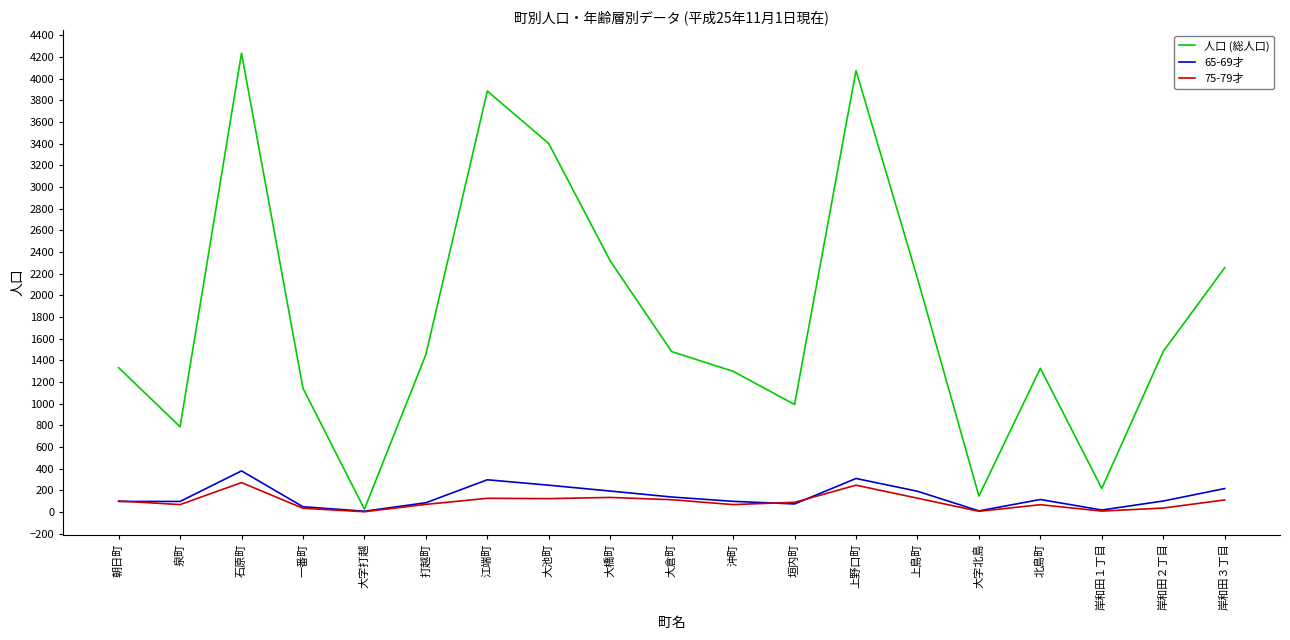

At which category is the sum across all series the highest?

石原町